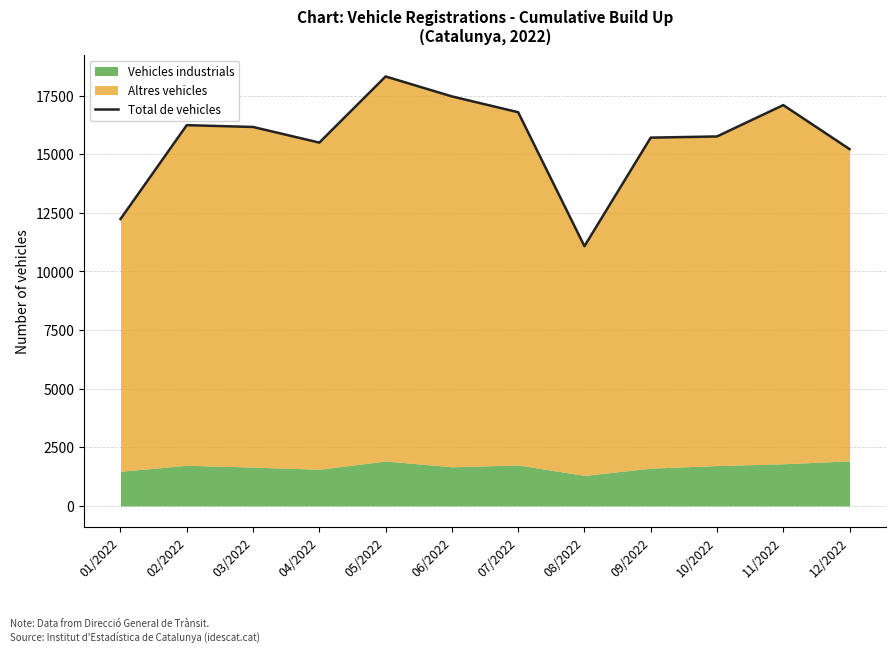

Reading left to right, extract all data points from this chart.

01/2022=12236	02/2022=16241	03/2022=16164	04/2022=15497	05/2022=18318	06/2022=17468	07/2022=16793	08/2022=11078	09/2022=15709	10/2022=15759	11/2022=17097	12/2022=15219